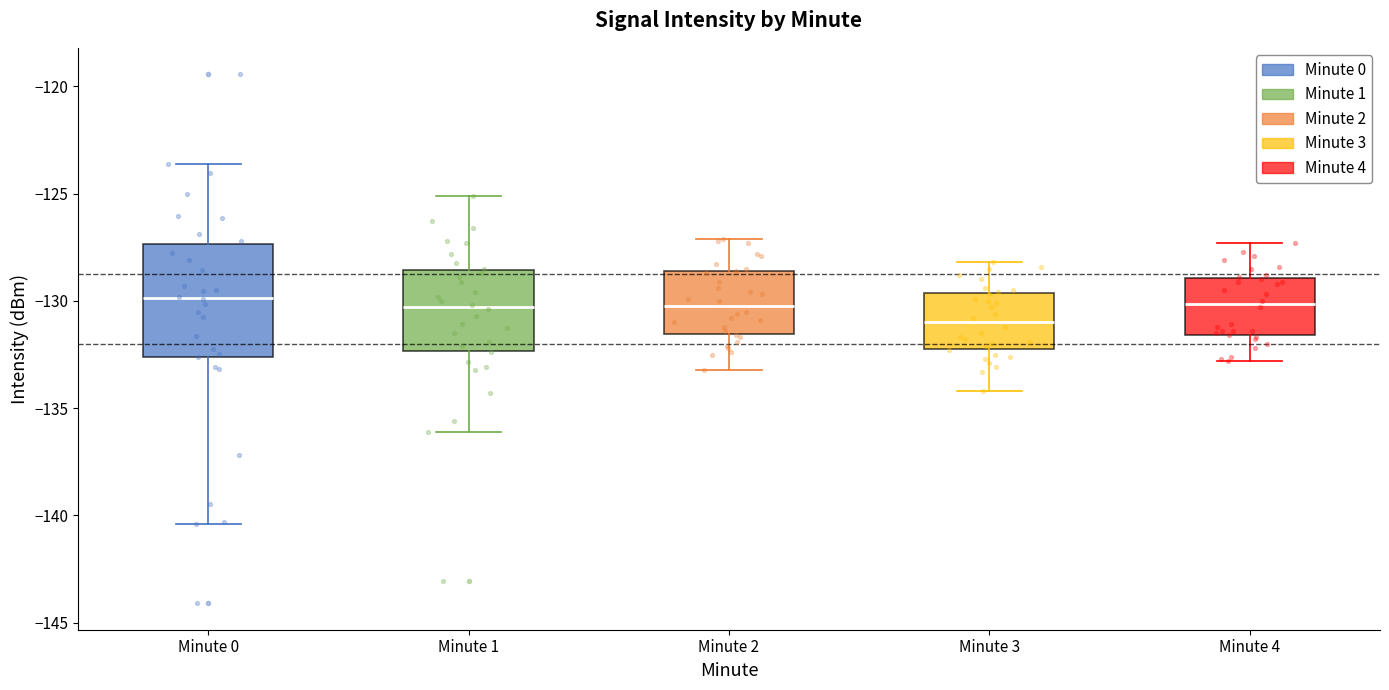

Reading left to right, read every box against the y-axis: the position of its median line, the range the box covers, and the ends of its whiskers. The values are not printed on the chart, so give them approximately, as read against the axis.

Minute 0: median -130.0, box -132.5 to -127.5, whiskers -140.5 to -123.5
Minute 1: median -130.5, box -132.5 to -128.5, whiskers -136.0 to -125.0
Minute 2: median -130.0, box -131.5 to -128.5, whiskers -133.0 to -127.0
Minute 3: median -131.0, box -132.0 to -129.5, whiskers -134.0 to -128.0
Minute 4: median -130.0, box -131.5 to -129.0, whiskers -133.0 to -127.5